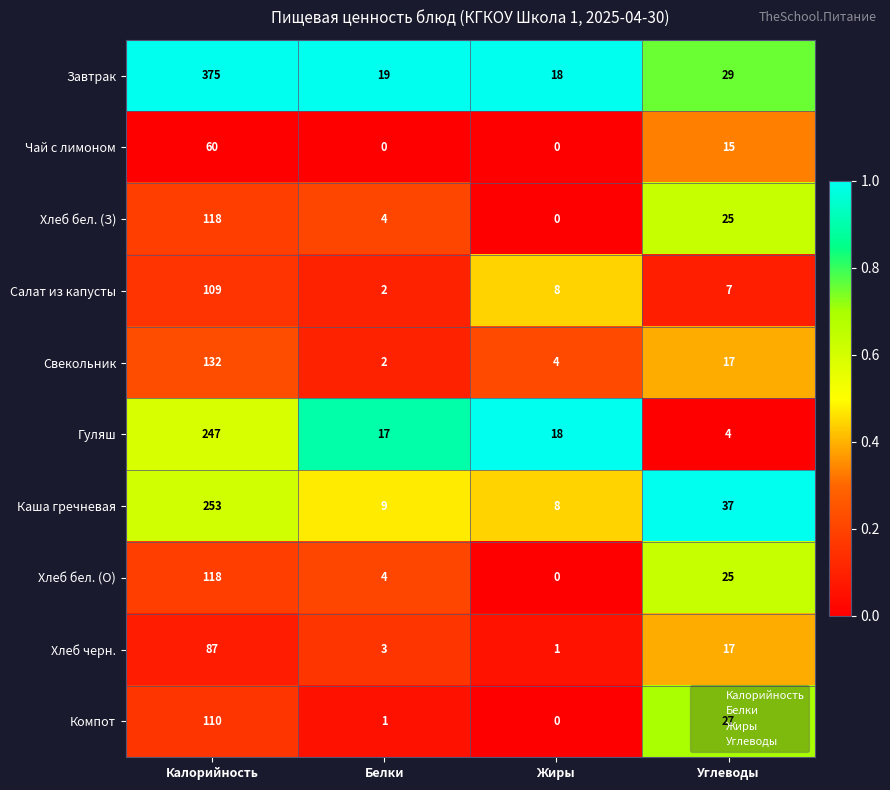

What is the difference between the second highest and second lowest values in the Чай с лимоном series?

15